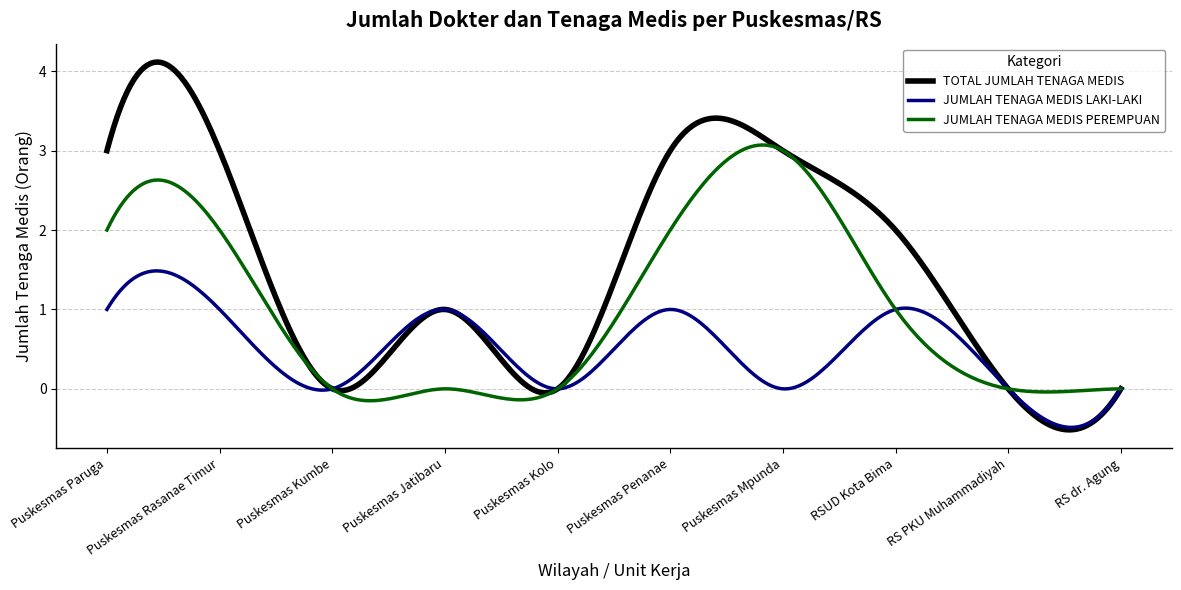

Which series has the largest range (max minus min)?

TOTAL JUMLAH TENAGA MEDIS